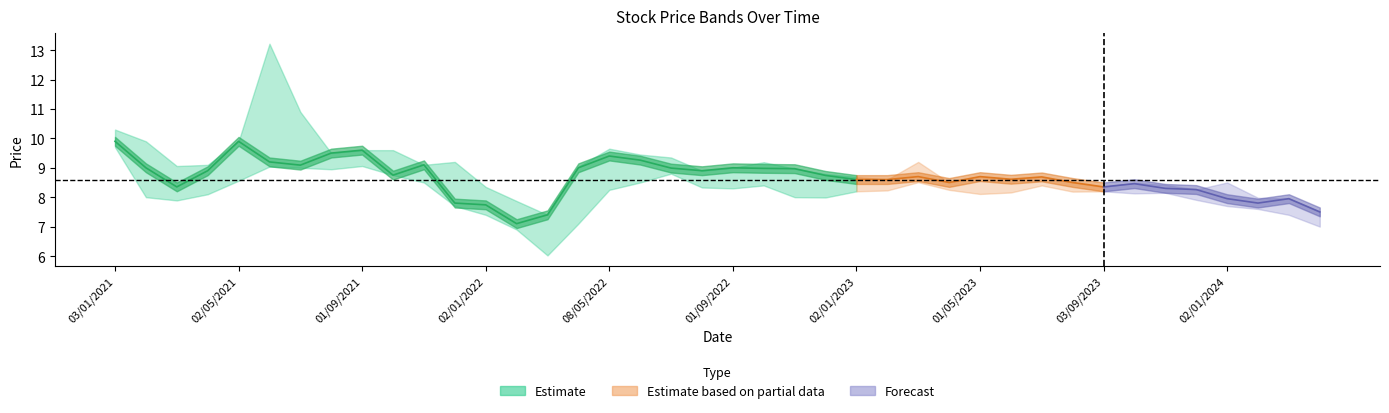

True or false: Low and Closing intersect in this chart.

False